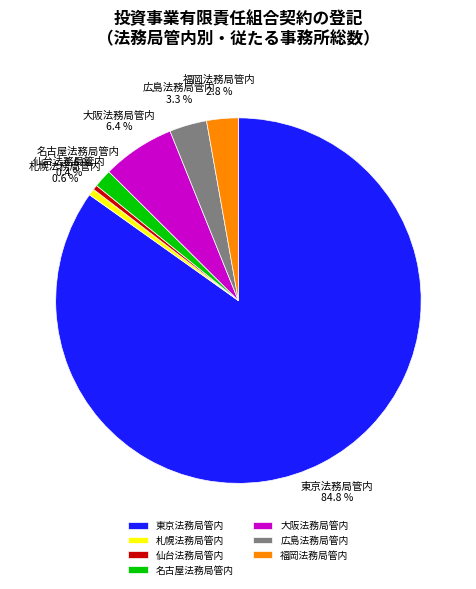

What is the ratio of the value at 広島法務局管内 to the value at 札幌法務局管内?

5.6